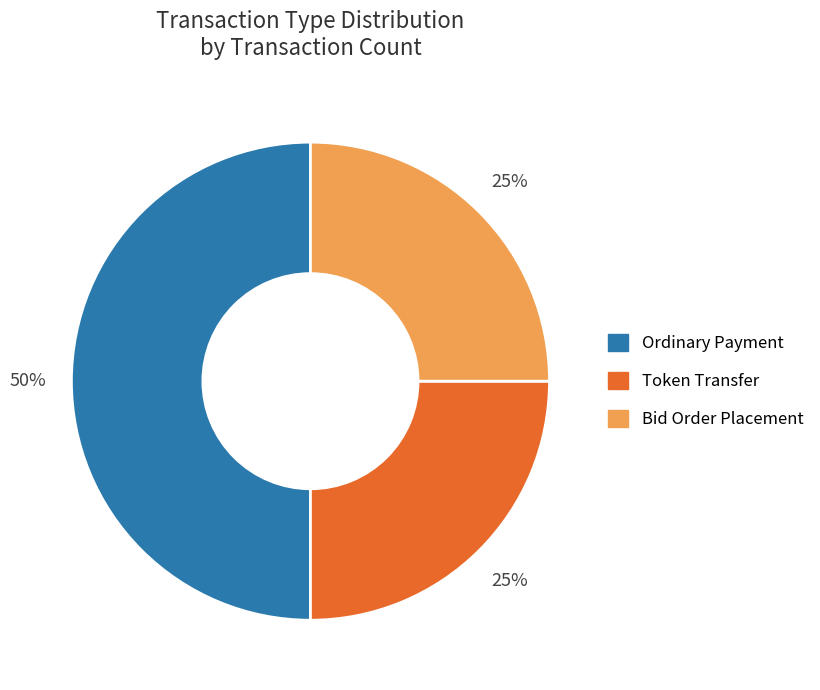

Count the number of slices in the pie.

3